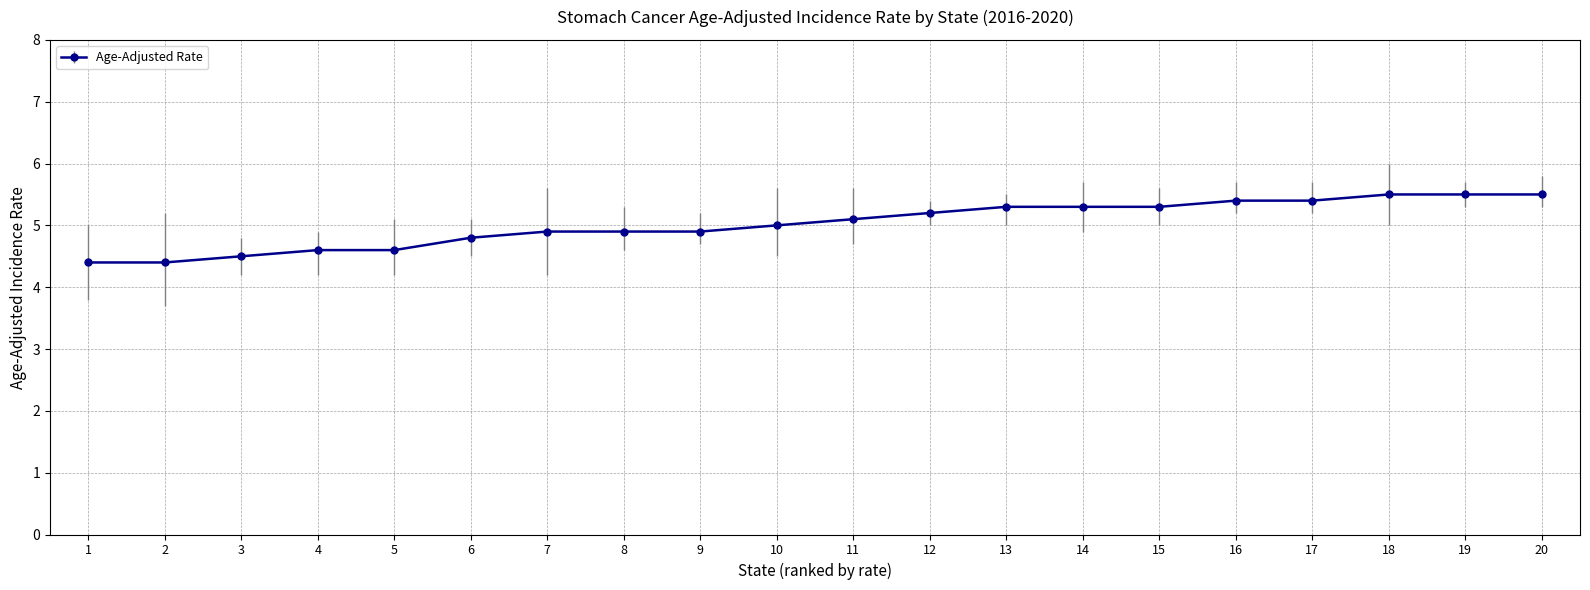

What is the change in value from 8 to 18?

+0.6